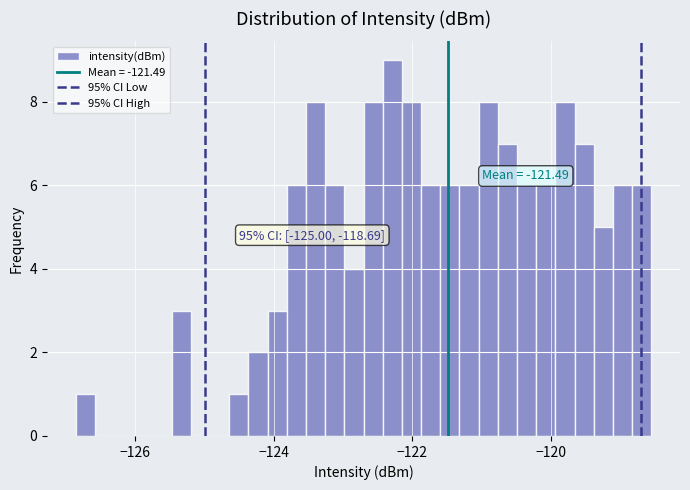

Around what value on the x-axis is the tallest bar? Give the approximate position of its centre, as read against the axis.

-122.2